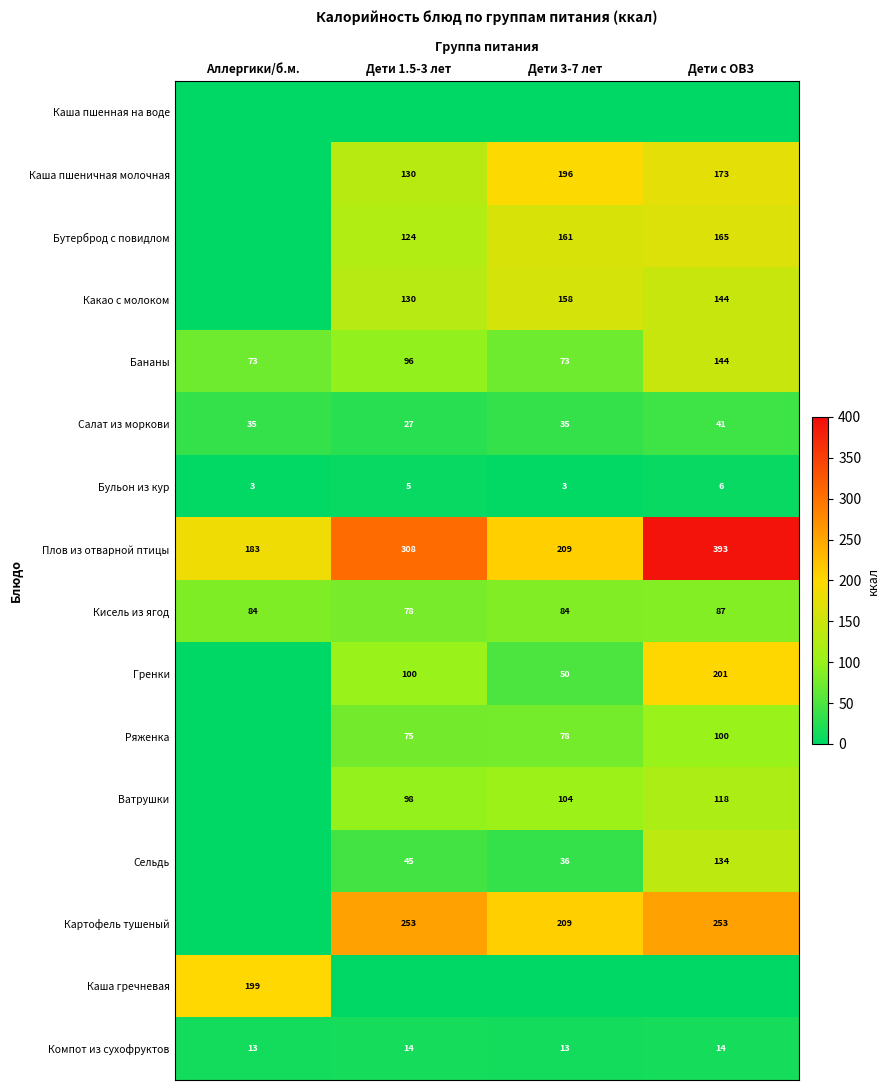

How many data points in Салат из моркови are less than 35?

1